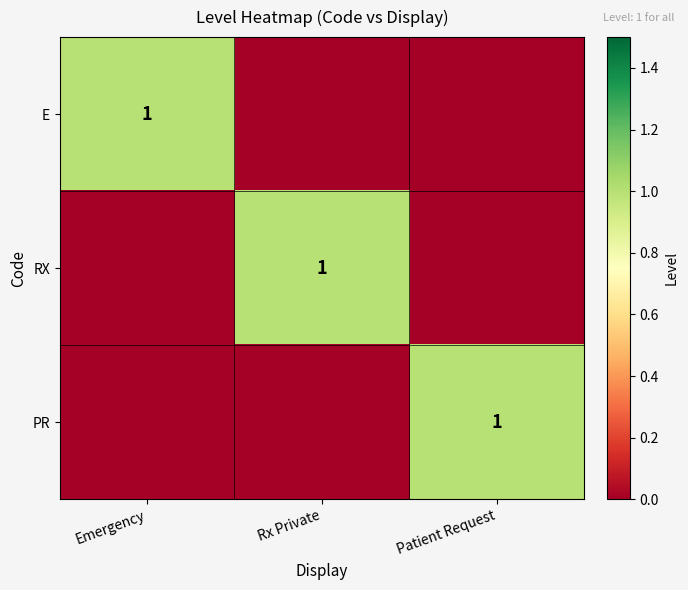

Is it true that PR equals 1 at Patient Request?

True